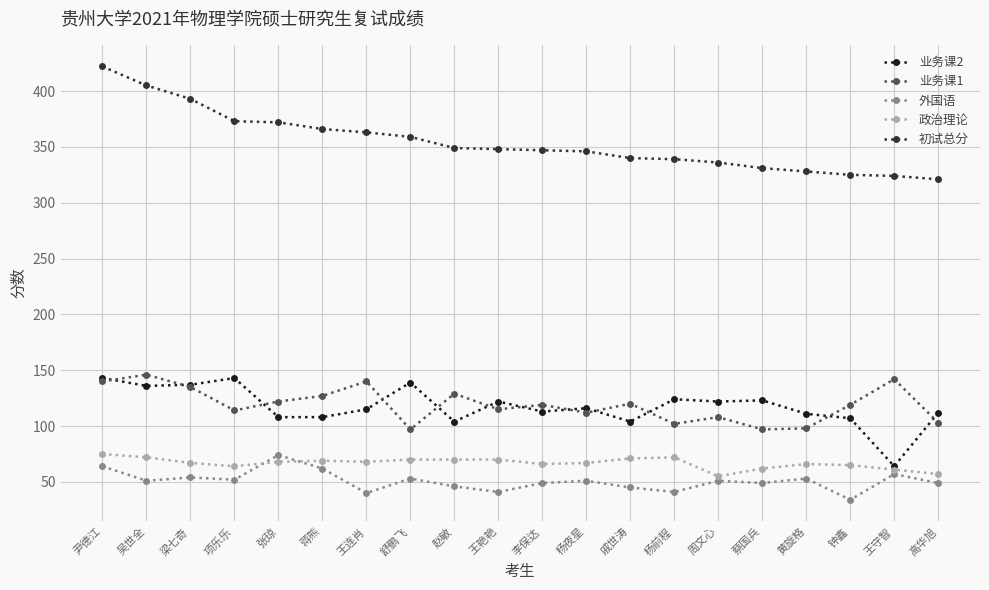

What is the difference between the maximum and second lowest values in the 初试总分 series?

98